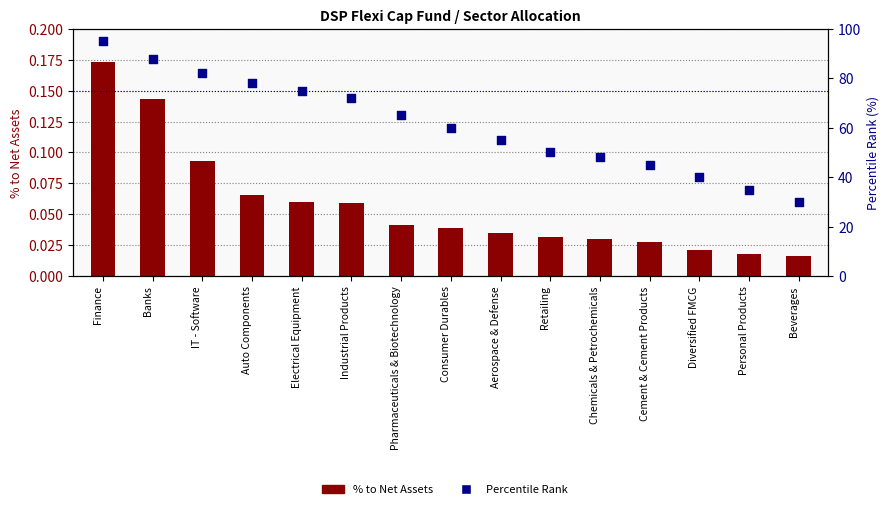

What are all the series names shown in the legend?

% to Net Assets, Percentile Rank